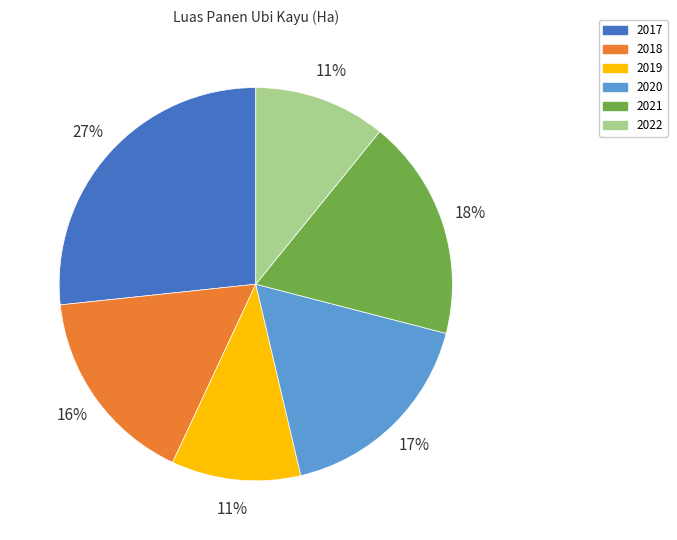

Between 2022 and 2020, which is larger?

2020